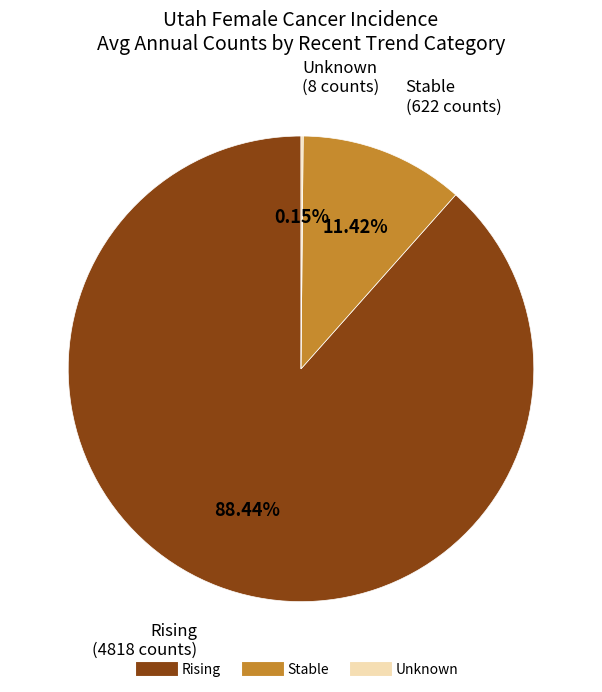

To the nearest percent, what is the average slice percentage?

33%